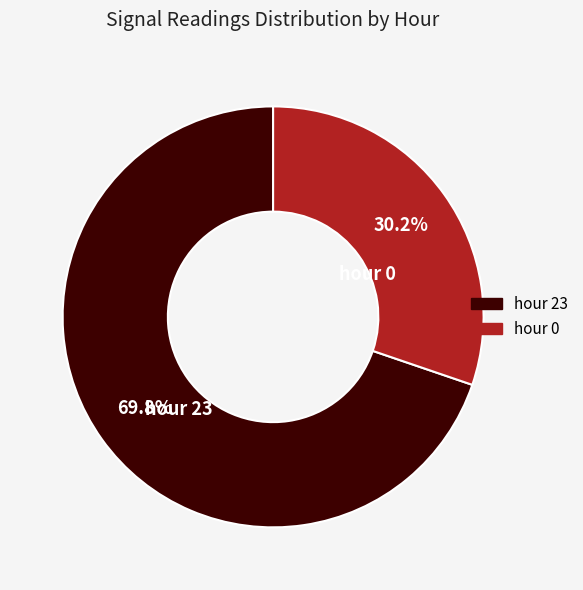

Which has a higher value, hour 23 or hour 0?

hour 23